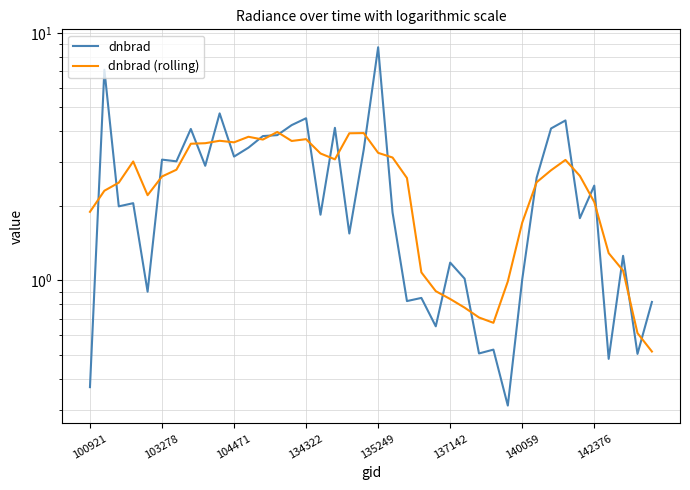

What is the maximum value for dnbrad (rolling)?

4.0